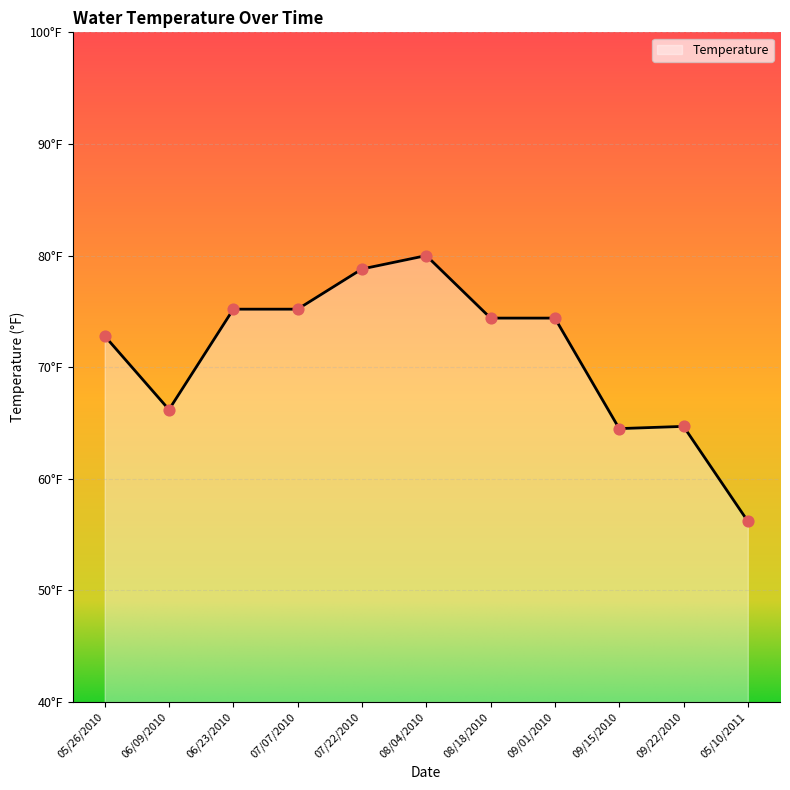

What is the ratio of the value at 05/10/2011 to the value at 09/22/2010?

0.9